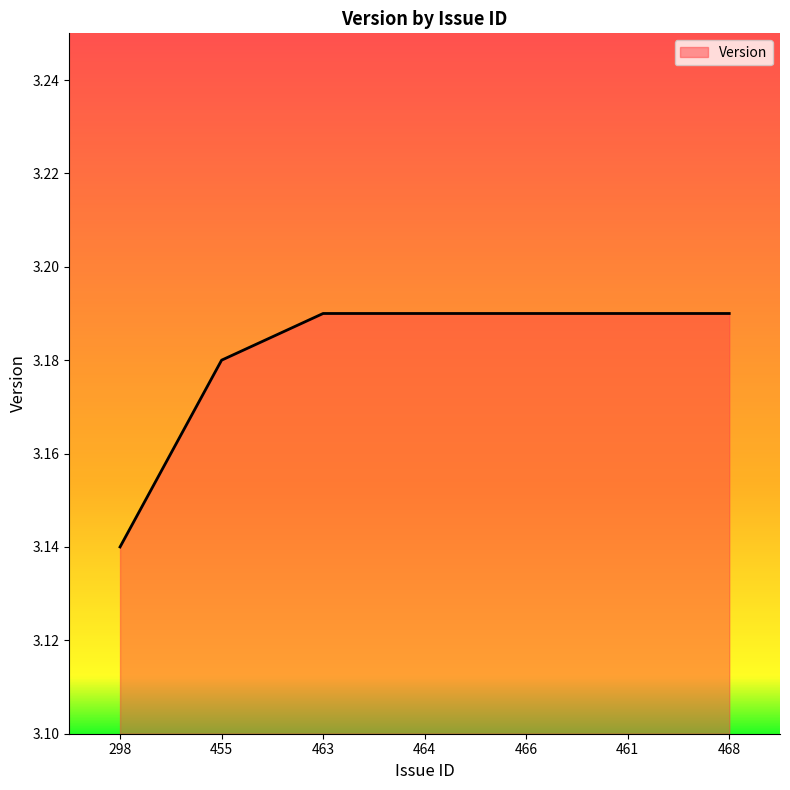

What is the sum of the values at 464 and 466?

6.4